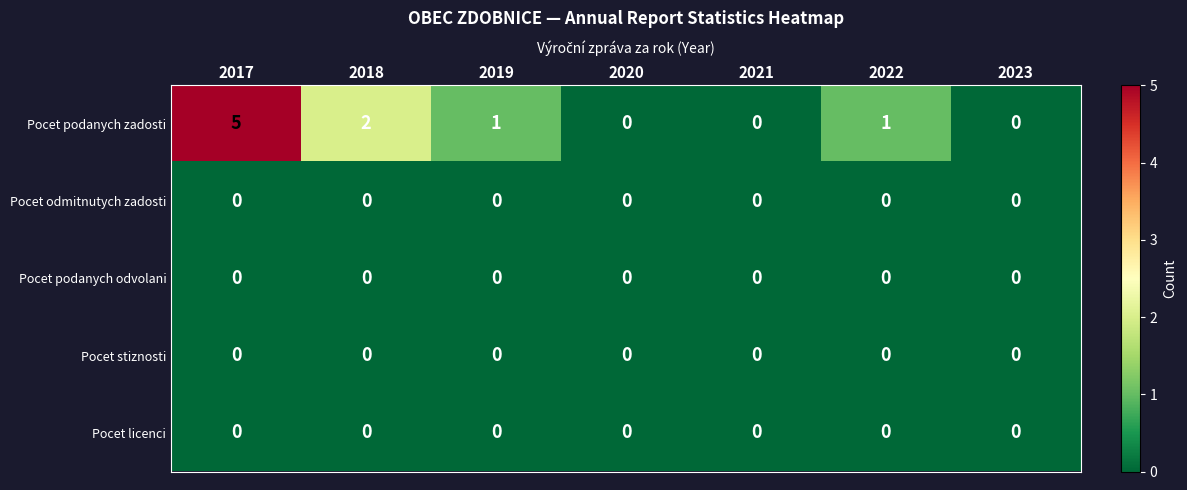

What is the sum of all Pocet podanych zadosti values?

9